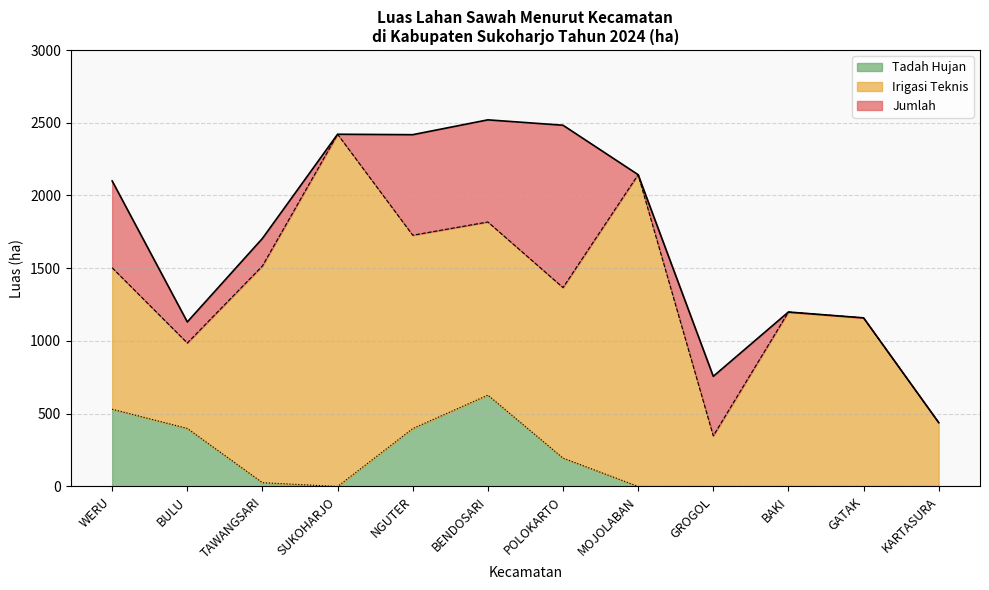

What is the sum of all Tadah Hujan values?

2177